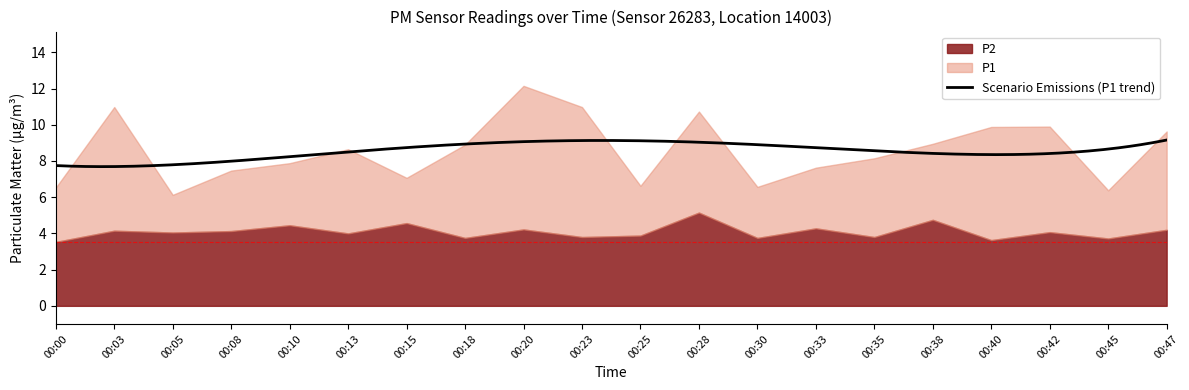

At which label is P2 closest to 4?

00:13